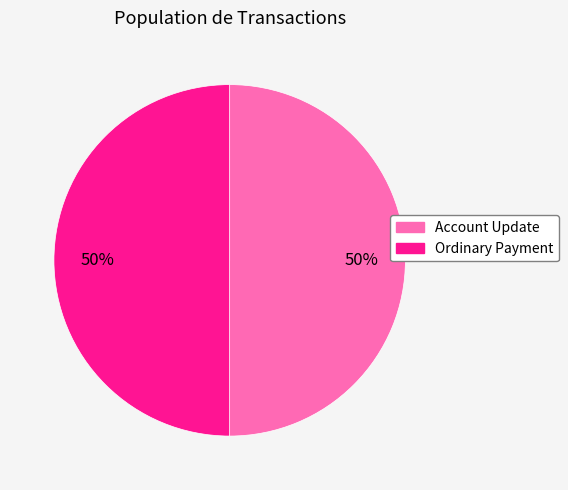

Is the sum of Ordinary Payment and Account Update greater than half?

Yes